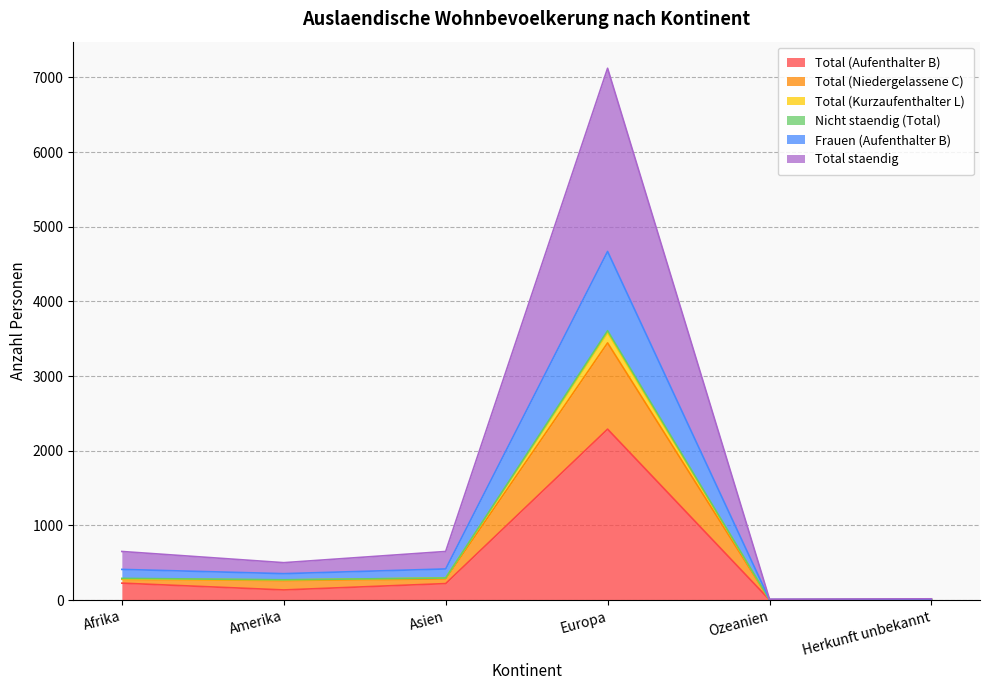

Does the chart display data point markers on the line(s)?

No